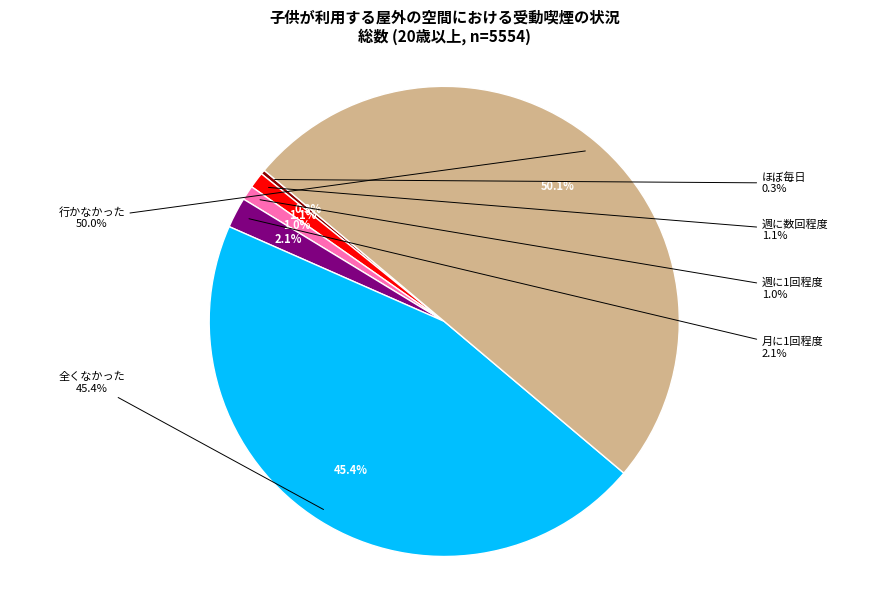

To the nearest percent, what portion does 全くなかった represent?

45%